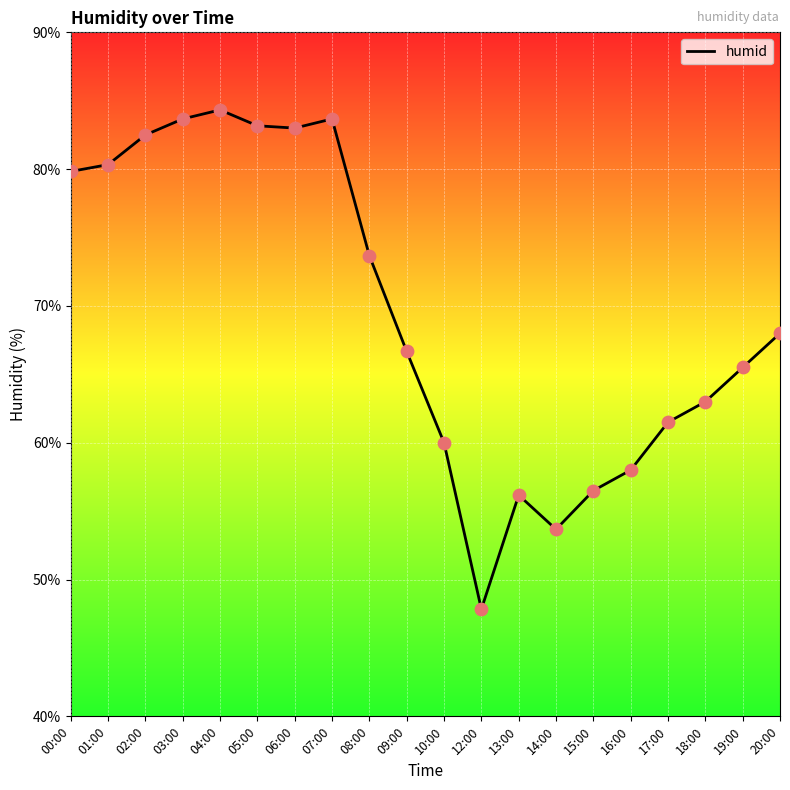

What is the change in value from 12:00 to 15:00?

+8.7